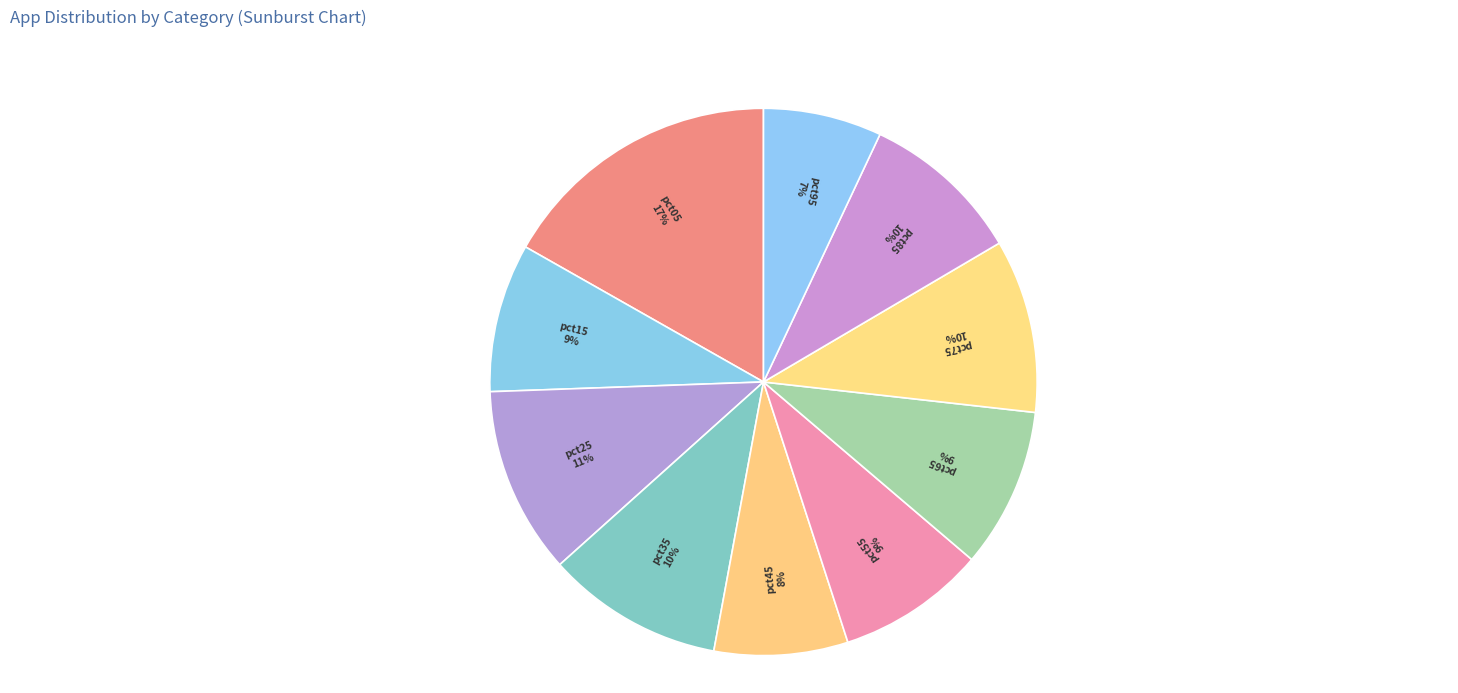

Is there any slice that represents more than half of the pie?

No